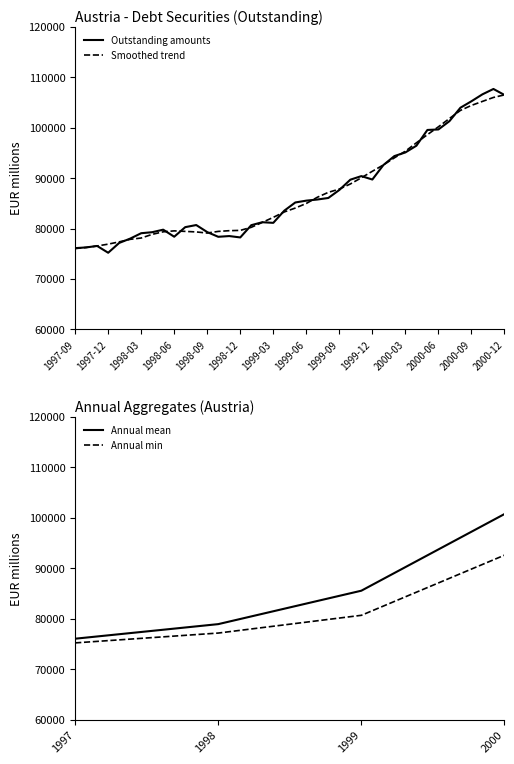

Where is the data nearest to the value 91448?

1999-11